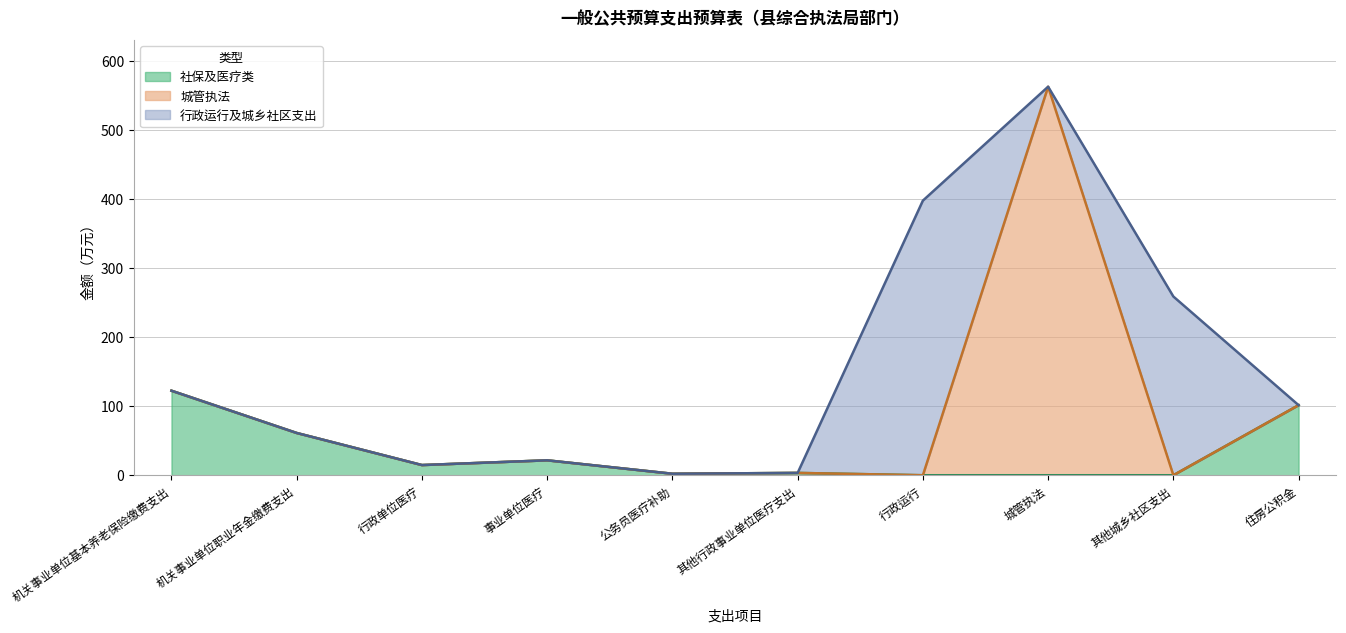

At which label is the value closest to 282?

其他城乡社区支出